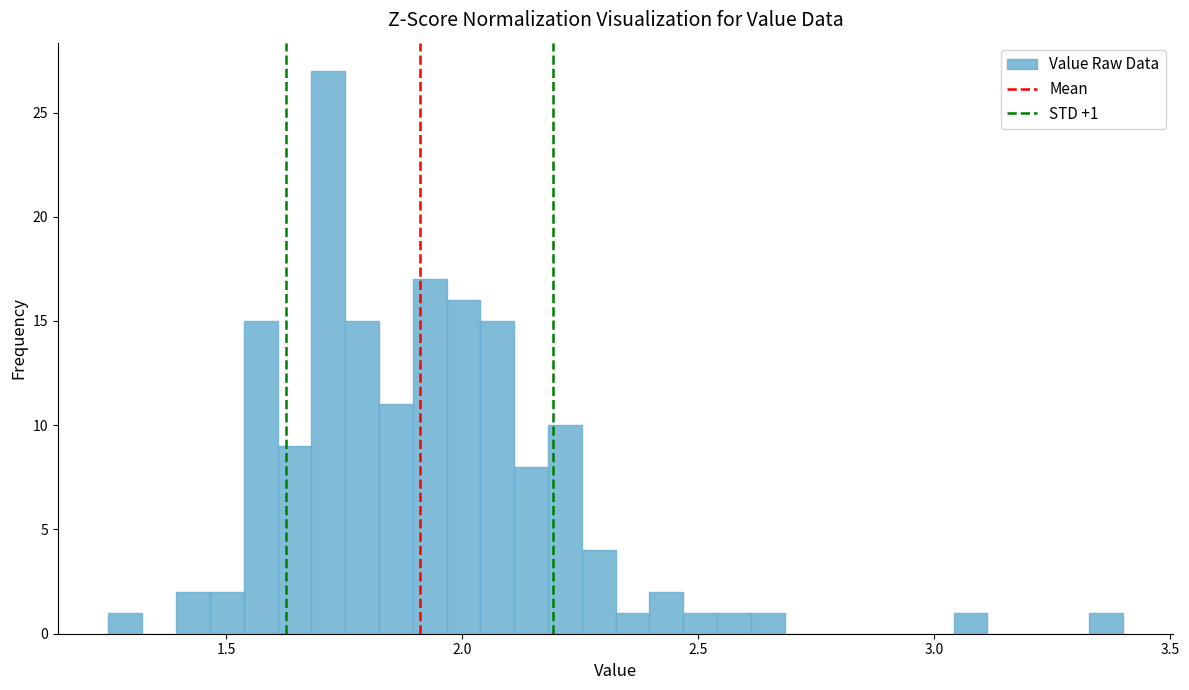

Around what value on the x-axis is the tallest bar? Give the approximate position of its centre, as read against the axis.

1.70